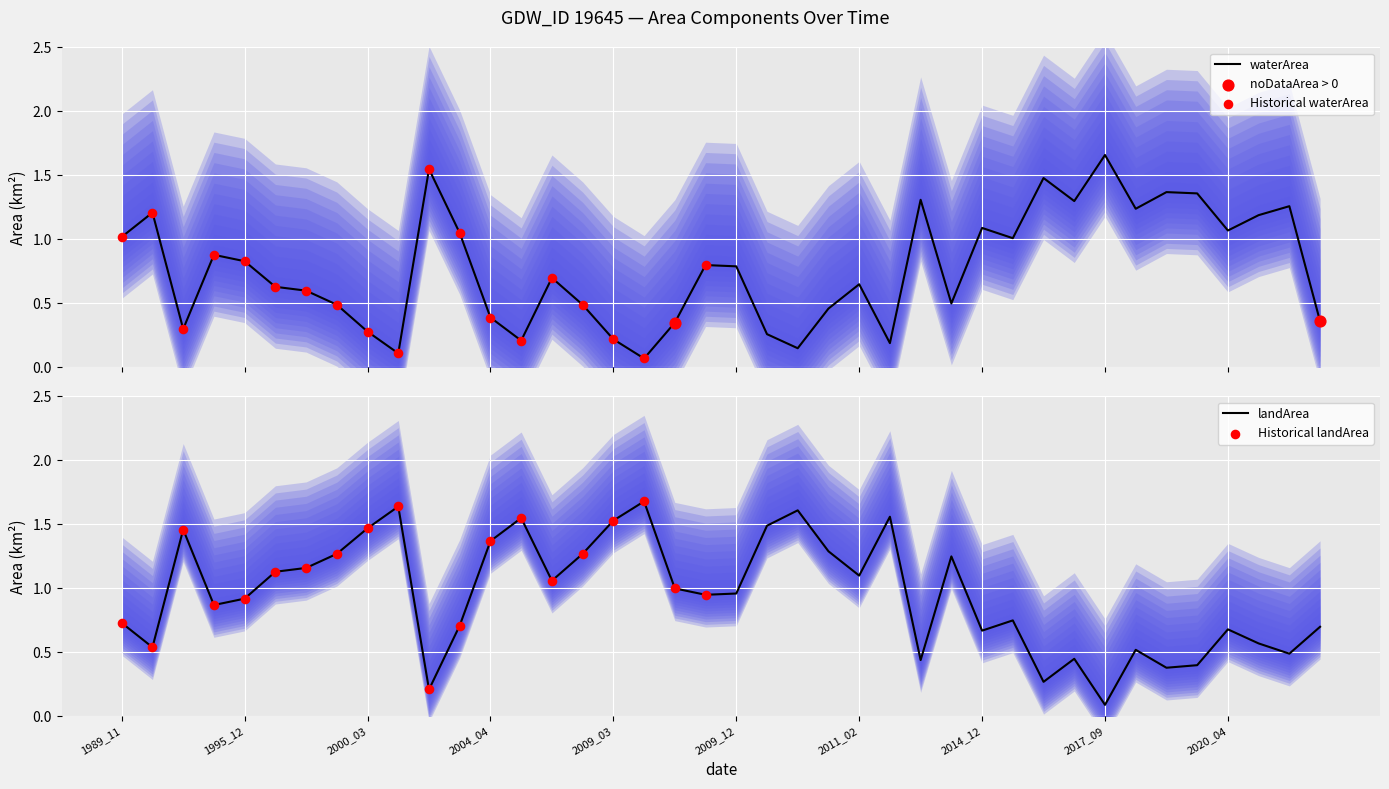

What are all the series names shown in the legend?

waterArea, landArea